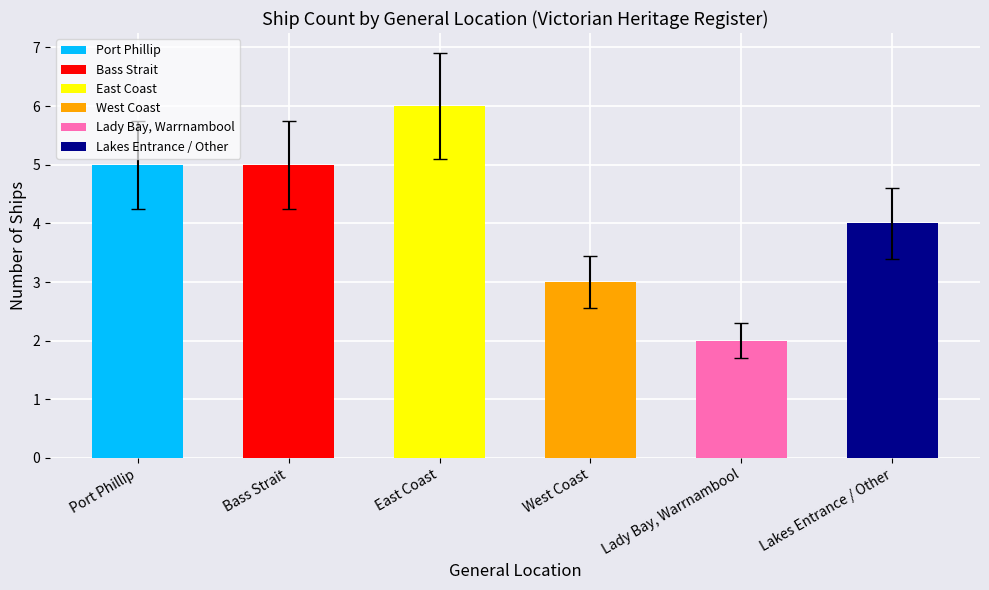

Rank the categories by value from highest to lowest.

East Coast, Port Phillip, Bass Strait, Lakes Entrance / Other, West Coast, Lady Bay, Warrnambool